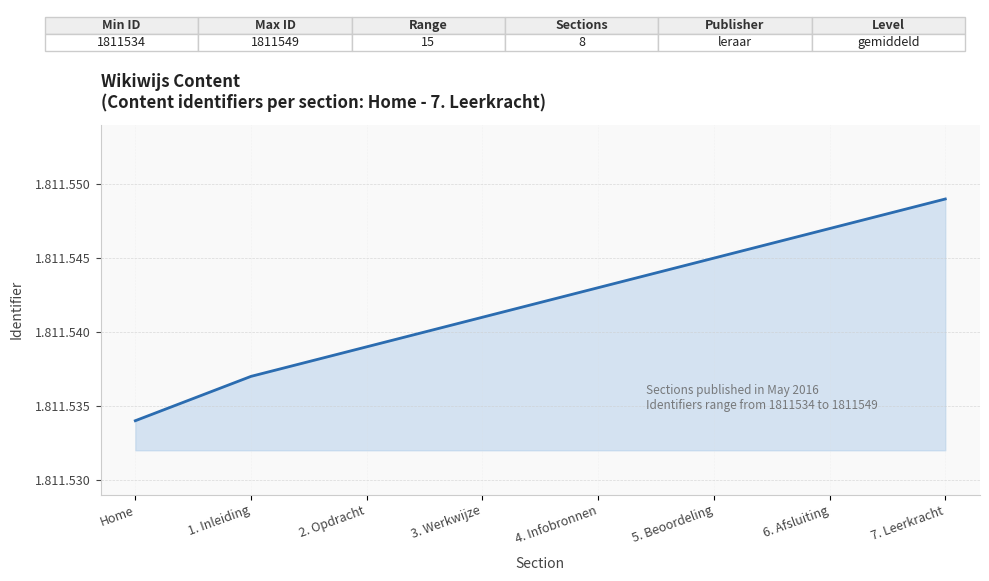

Is this an area chart (filled region under the line)?

Yes